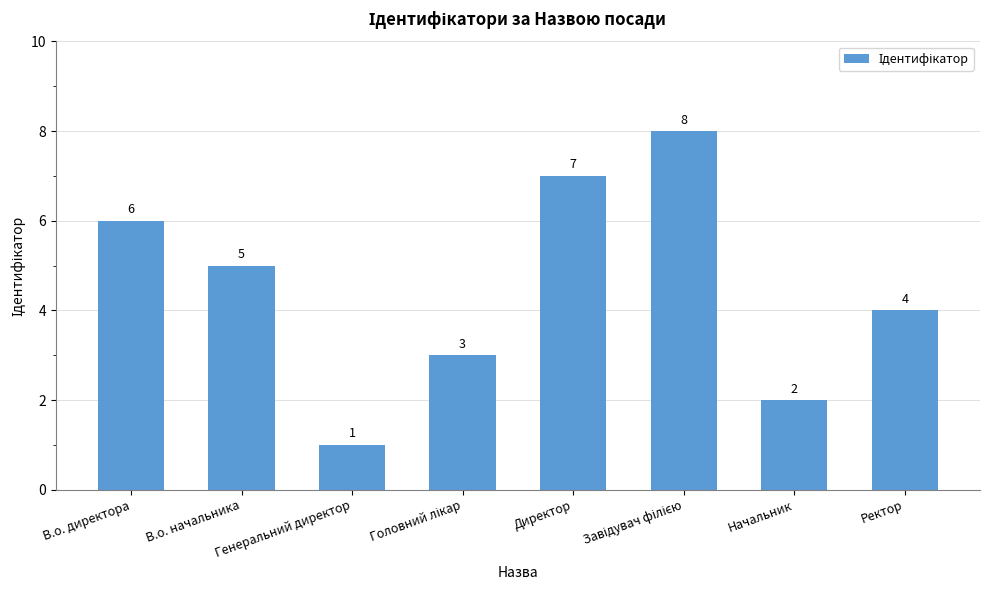

What position from the left is В.о. начальника?

2